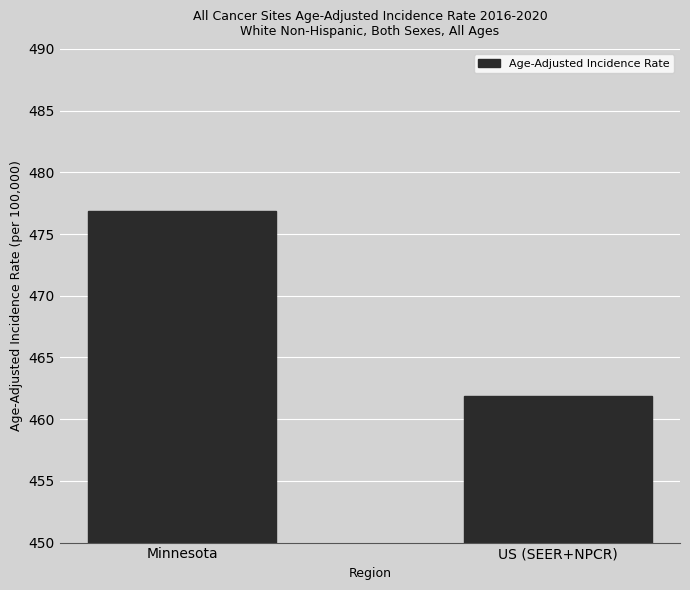

What is the change in value from Minnesota to US (SEER+NPCR)?

-15.0